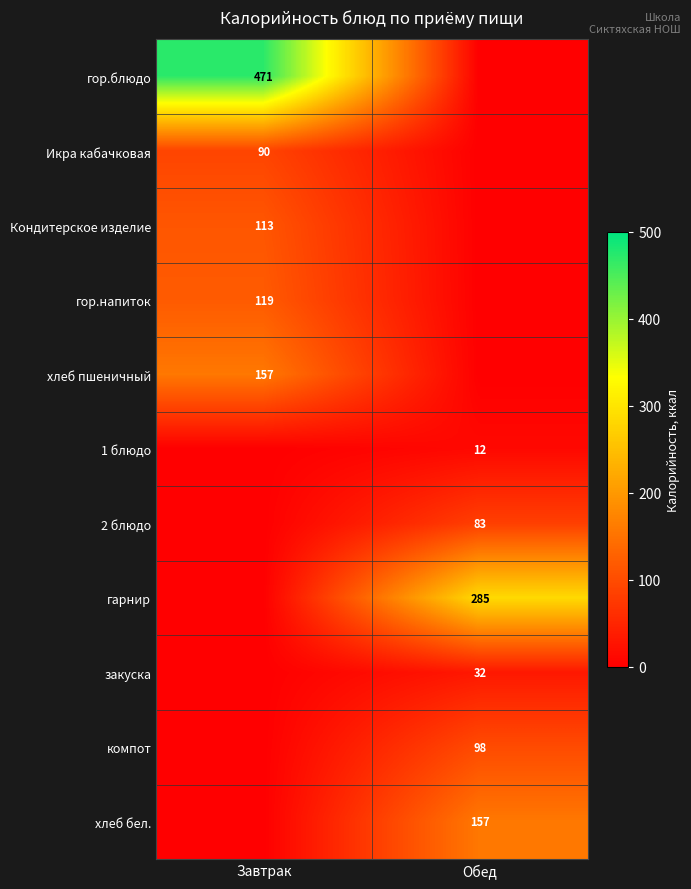

Is it true that 2 блюдо equals 33 at Обед?

False